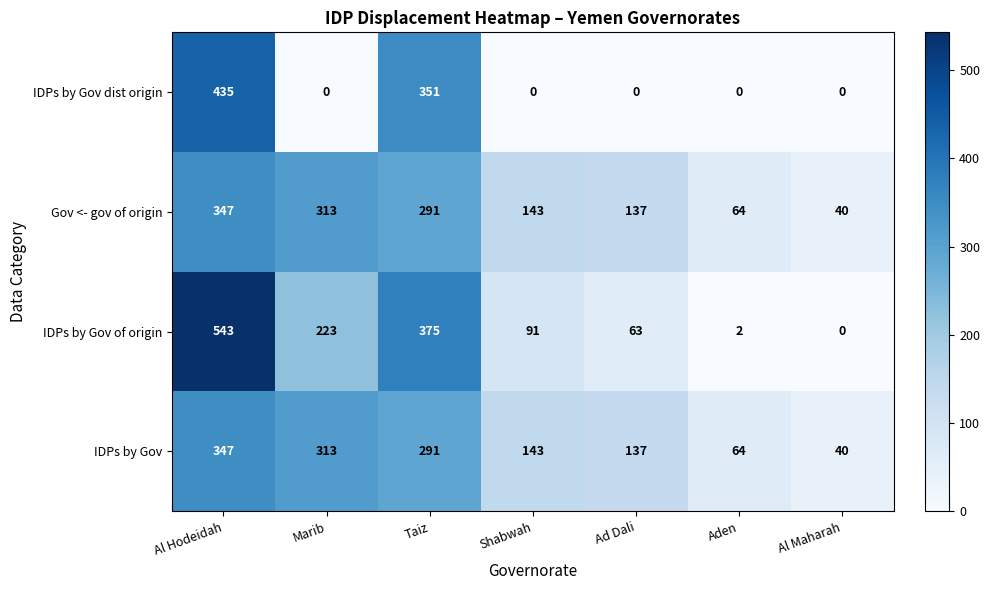

Reading left to right, transcribe all the data shown in this chart.

IDPs by Gov dist origin: 435	0	351	0	0	0	0
Gov <- gov of origin: 347	313	291	143	137	64	40
IDPs by Gov of origin: 543	223	375	91	63	2	0
IDPs by Gov: 347	313	291	143	137	64	40